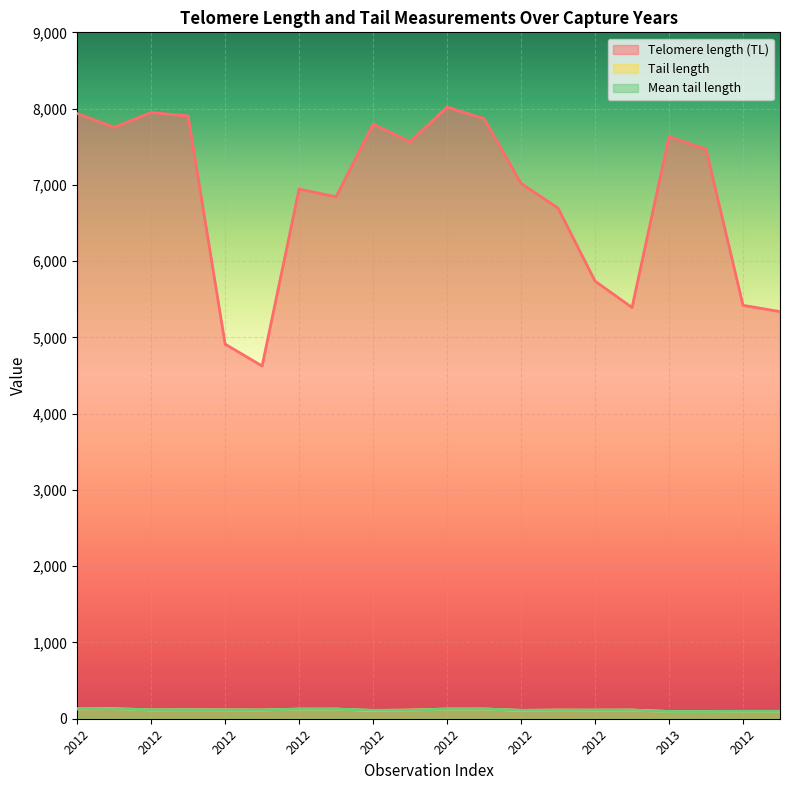

At which label does Mean tail length first exceed 115?

2012